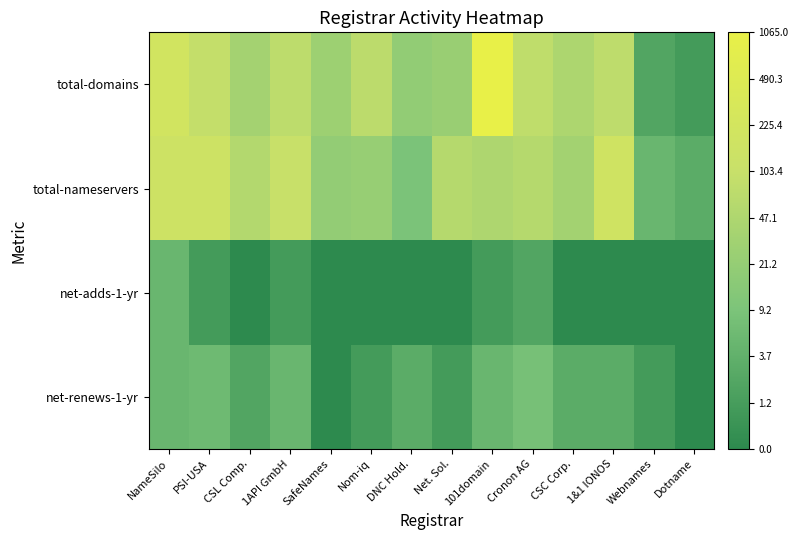

Between CSL Comp. and CSC Corp., which series saw the biggest shift?

total-nameservers